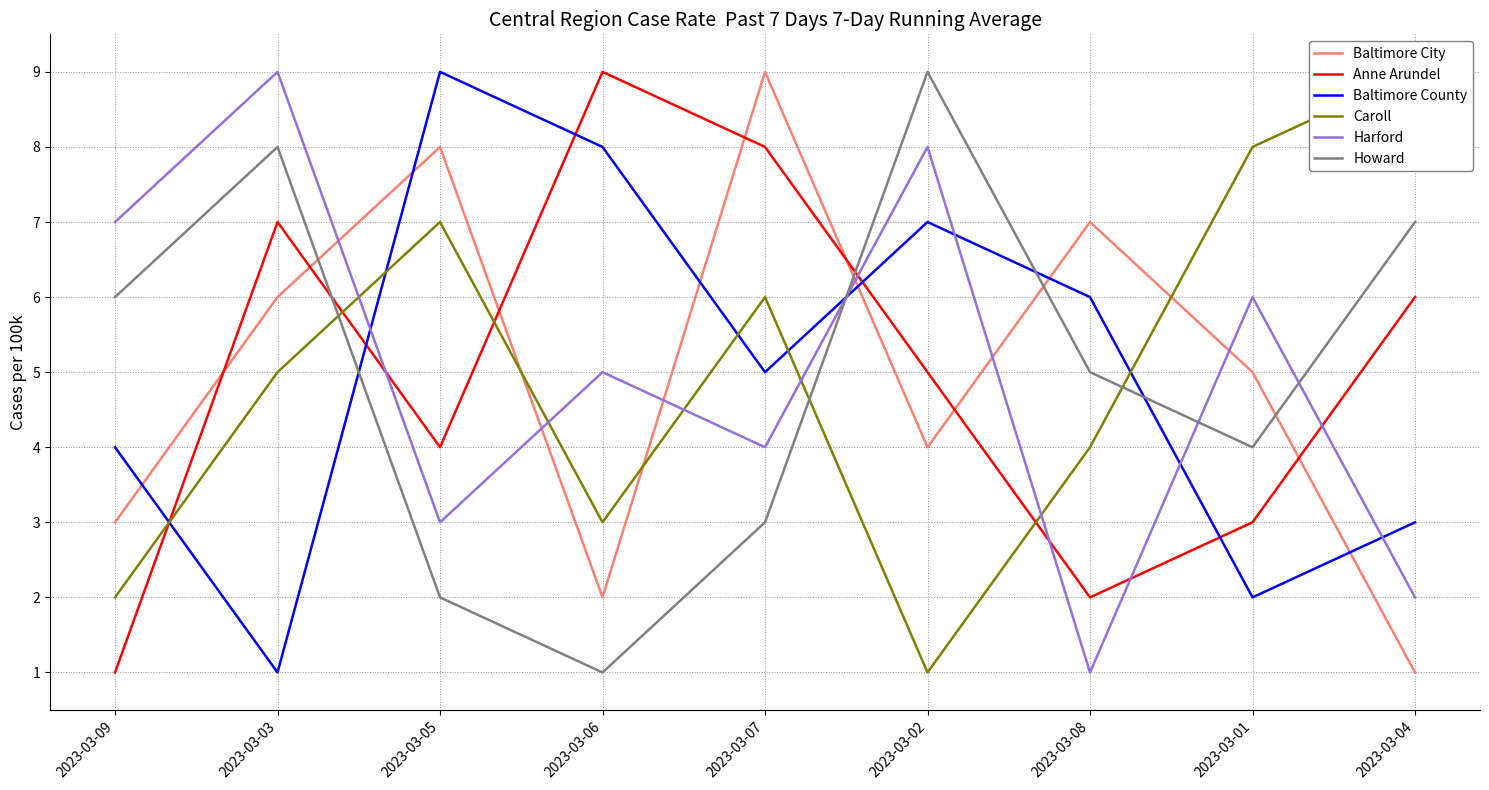

Is it true that Baltimore City equals 9 at 2023-03-01?

False